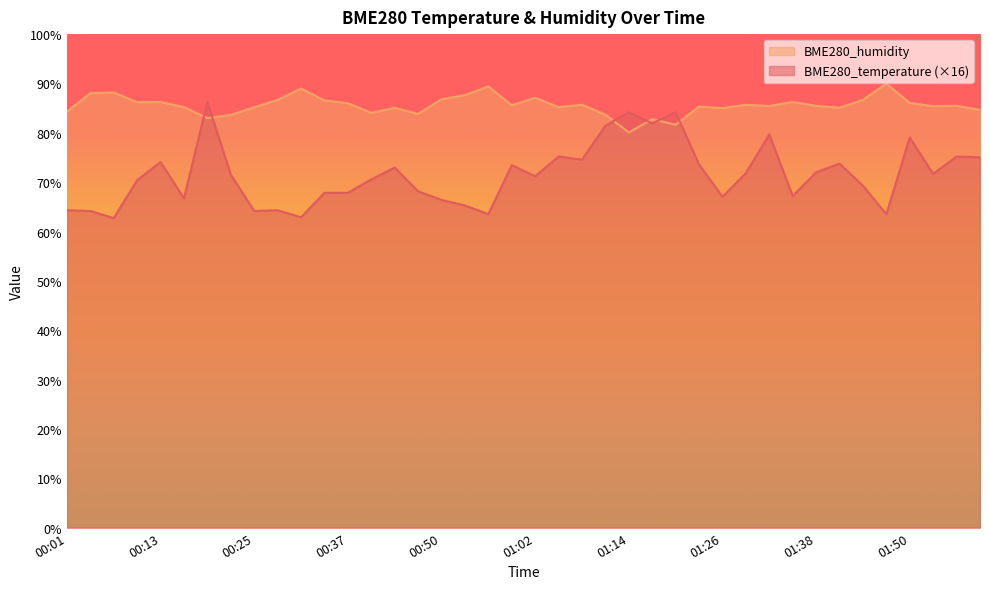

Reading left to right, list all the values displayed in this chart.

BME280_temperature: 64.3	64.2	62.7	70.4	74.1	66.7	86.2	71.5	64.2	64.3	62.9	67.8	67.8	70.6	73.0	68.2	66.4	65.3	63.5	73.4	71.2	75.2	74.6	81.4	84.2	81.9	84.2	73.6	67.0	71.8	79.7	67.2	72.0	73.8	69.3	63.5	79.0	71.7	75.2	75.0
BME280_humidity: 84.3	88.0	88.2	86.2	86.2	85.2	83.0	83.6	85.2	86.7	89.0	86.6	86.0	84.0	85.1	83.8	86.8	87.6	89.4	85.6	87.1	85.2	85.7	83.7	80.1	82.8	81.6	85.3	85.0	85.7	85.4	86.2	85.5	85.1	86.7	90.0	86.0	85.4	85.5	84.7